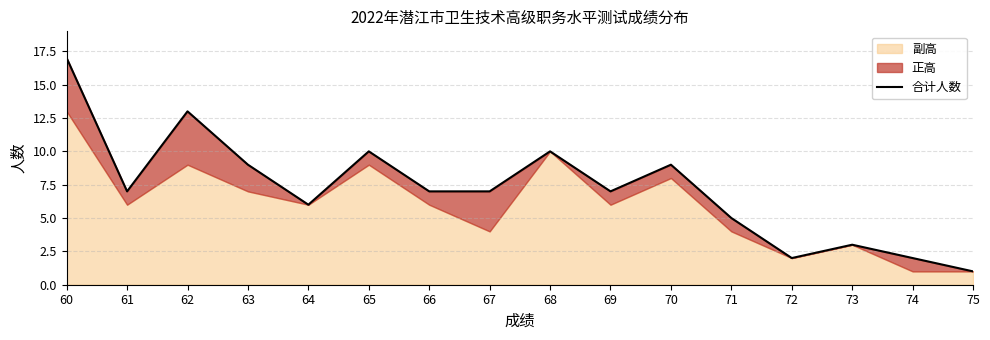

Does the chart display data point markers on the line(s)?

No